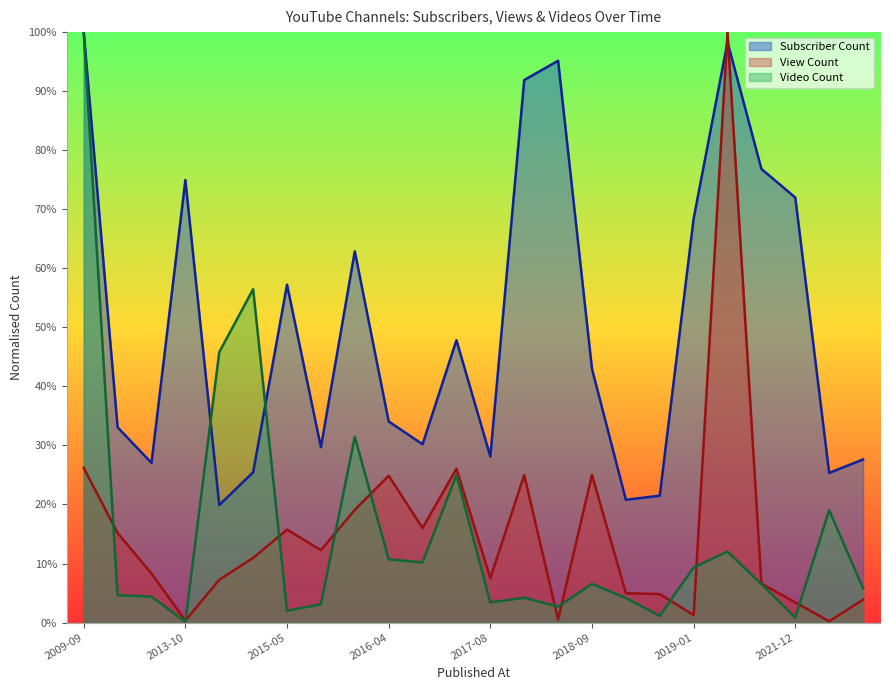

Does the chart display data point markers on the line(s)?

No